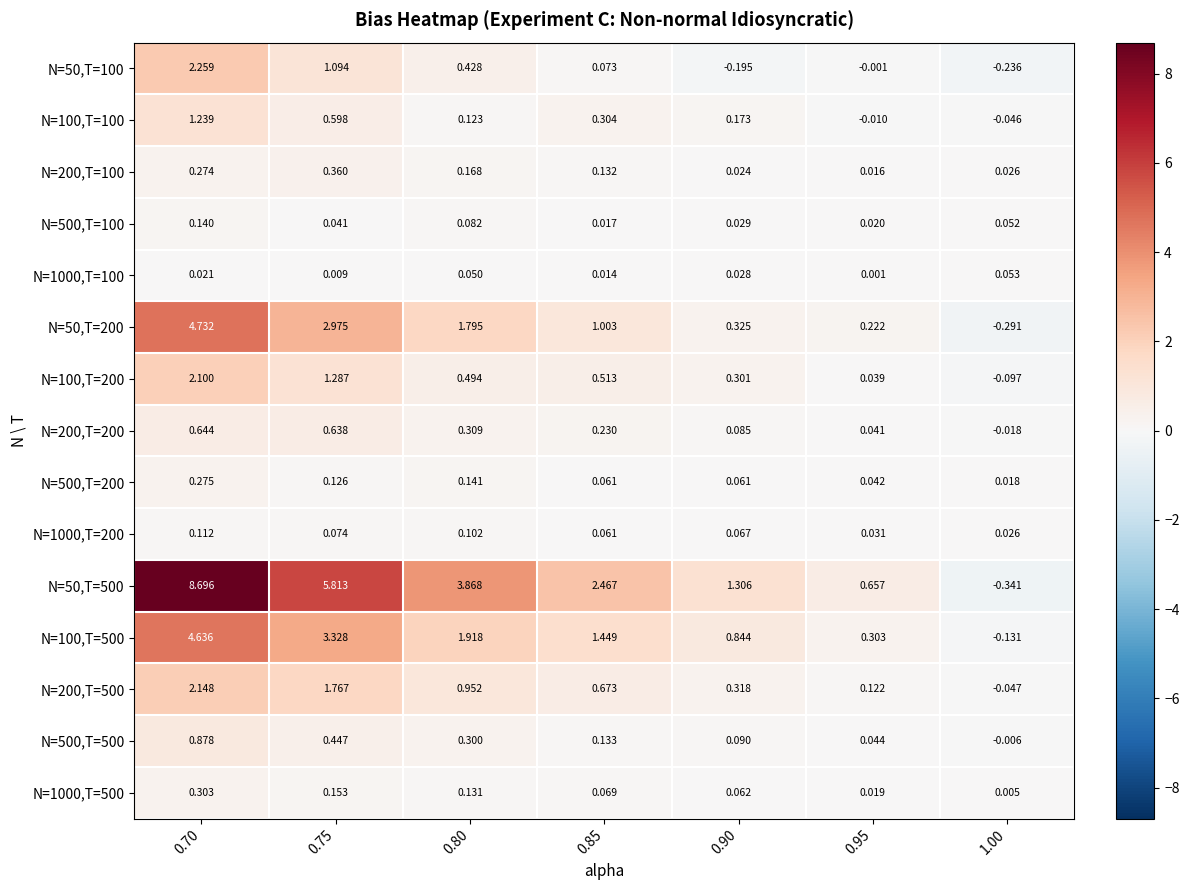

Rank the series at 0.95 from lowest to highest value.

N=100,T=100, N=50,T=100, N=1000,T=100, N=200,T=100, N=1000,T=500, N=500,T=100, N=1000,T=200, N=100,T=200, N=200,T=200, N=500,T=200, N=500,T=500, N=200,T=500, N=50,T=200, N=100,T=500, N=50,T=500